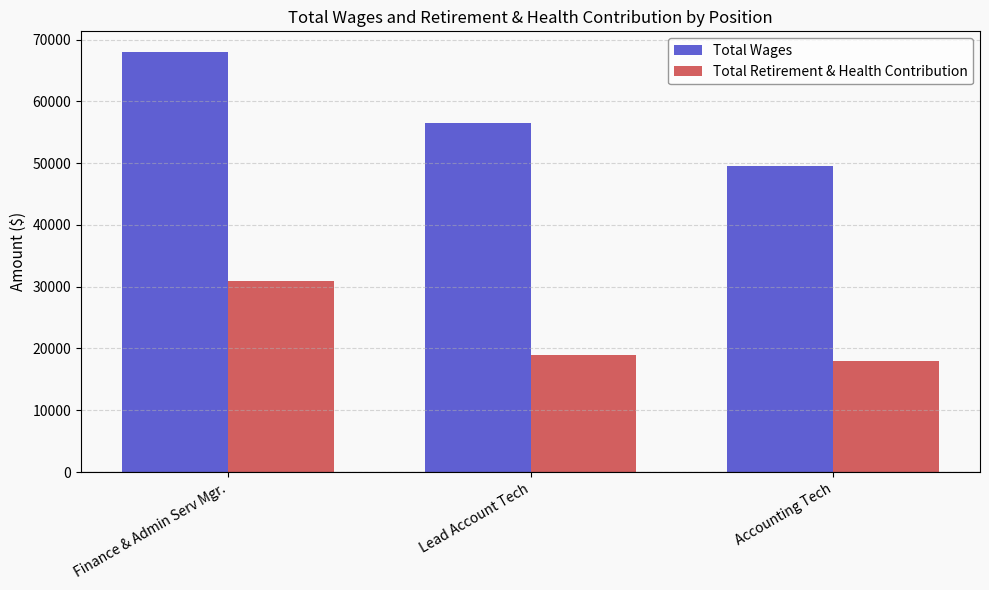

How many series are shown in this chart?

2